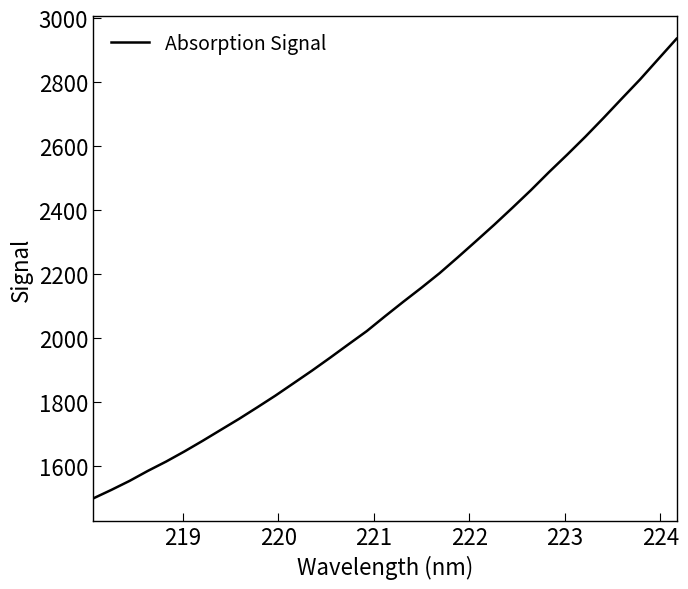

What is the minimum value shown in the chart?

1497.6